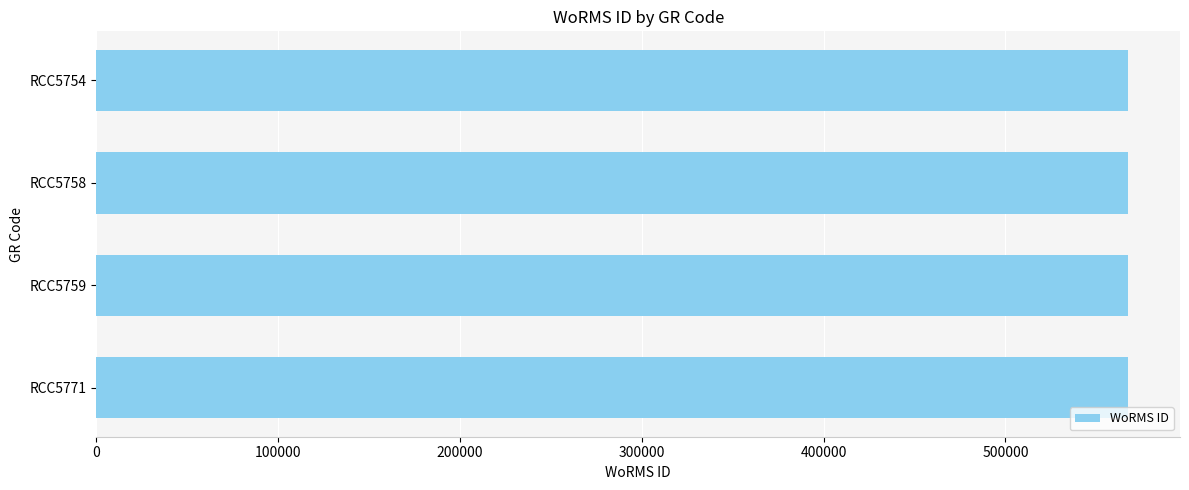

The value at RCC5758 is 567678. True or false?

True